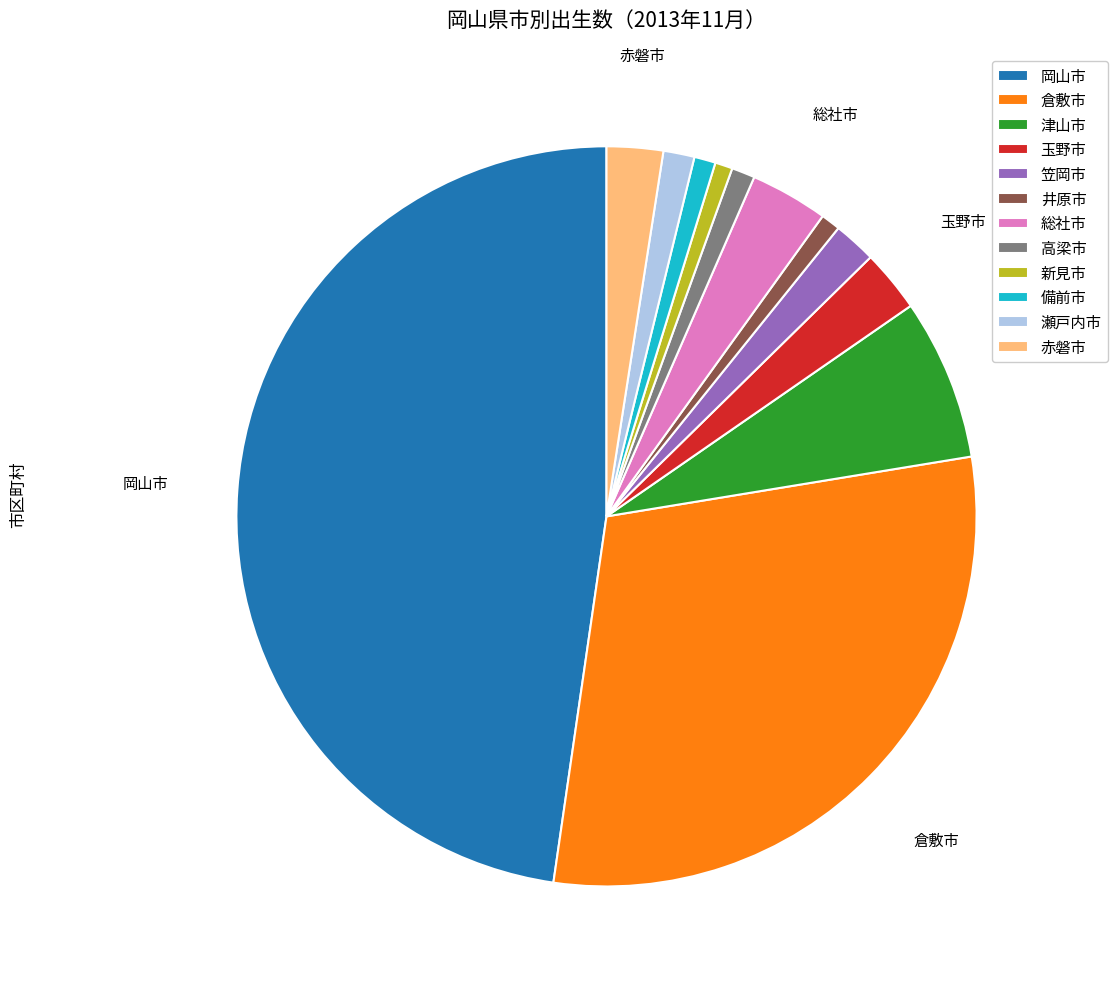

Count the number of slices in the pie.

12